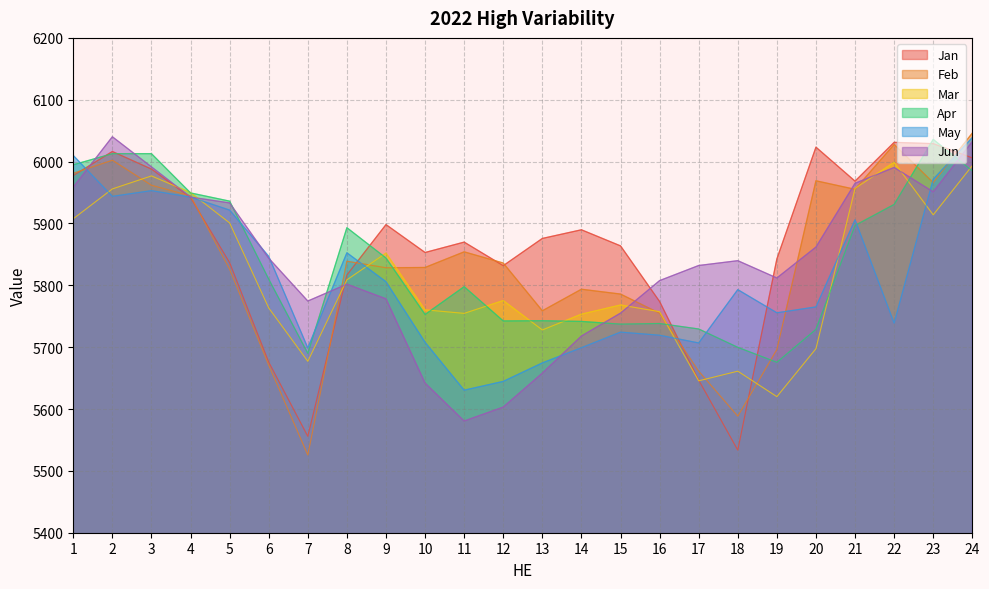

Which series ends up on top after the final intersection of Mar and May?

May